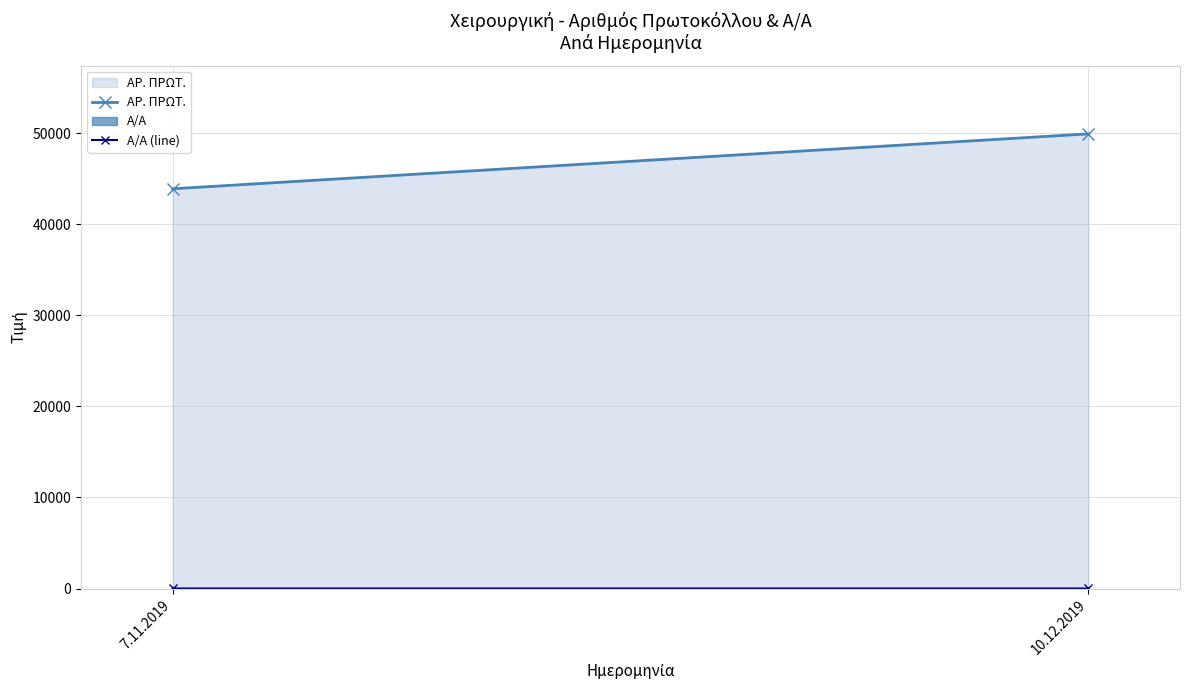

At which category does the chart reach its minimum across all series?

7.11.2019